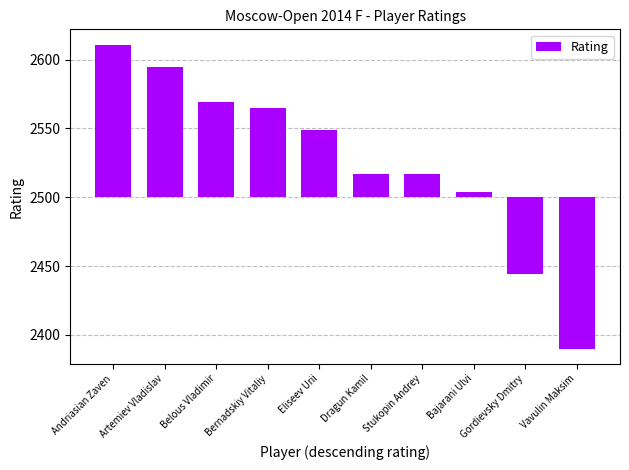

True or false: the data shows 123 at Belous Vladimir.

False